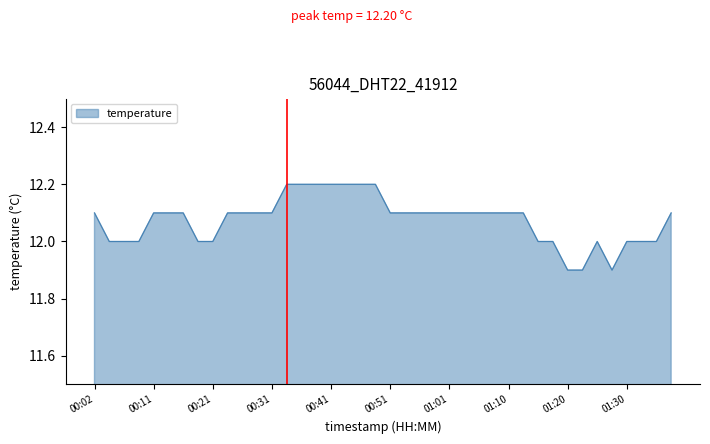

What is the minimum value shown in the chart?

11.9